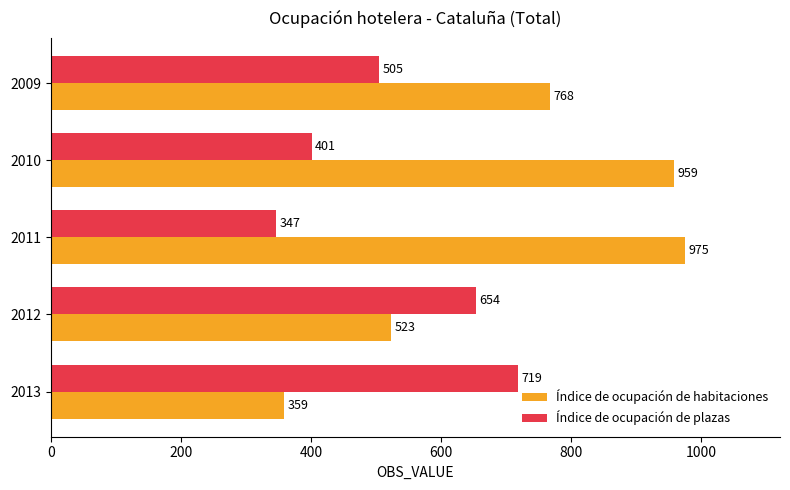

At which category is the sum across all series the highest?

2010